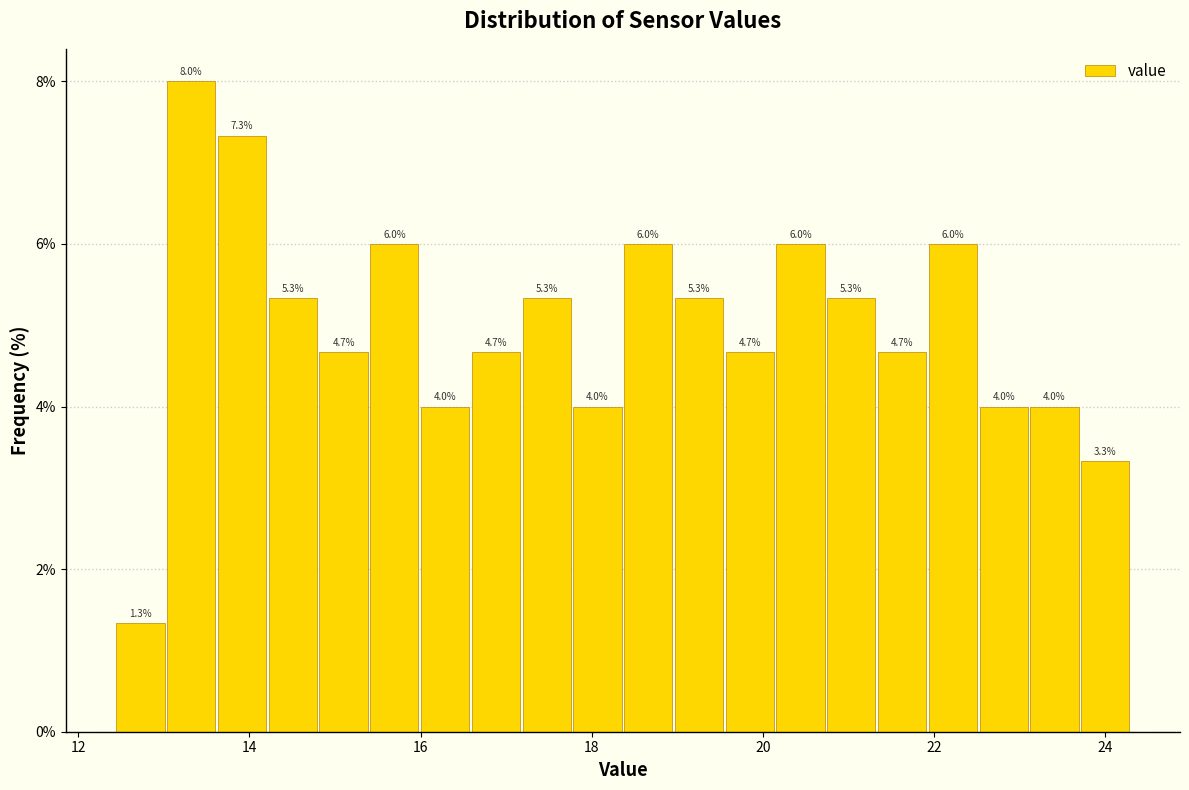

Around what value on the x-axis is the tallest bar? Give the approximate position of its centre, as read against the axis.

13.4